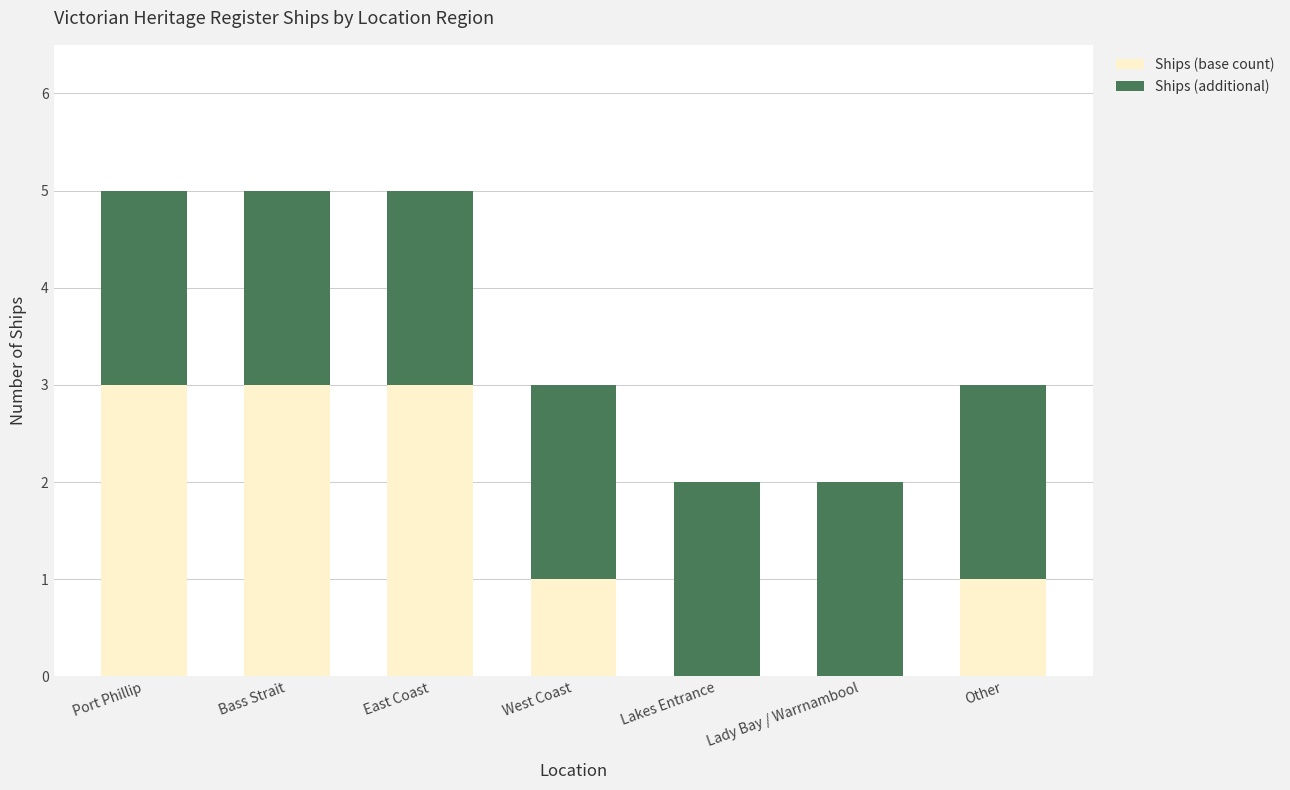

Is it true that Ships (base count) equals 1 at West Coast?

True